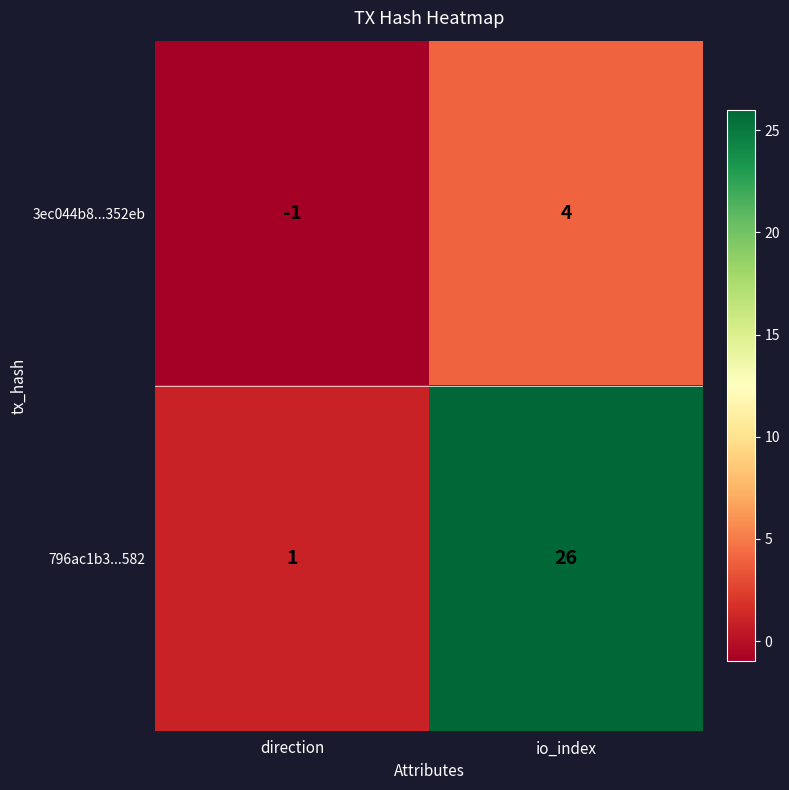

The value of 796ac1b3...582 at io_index is 40. True or false?

False